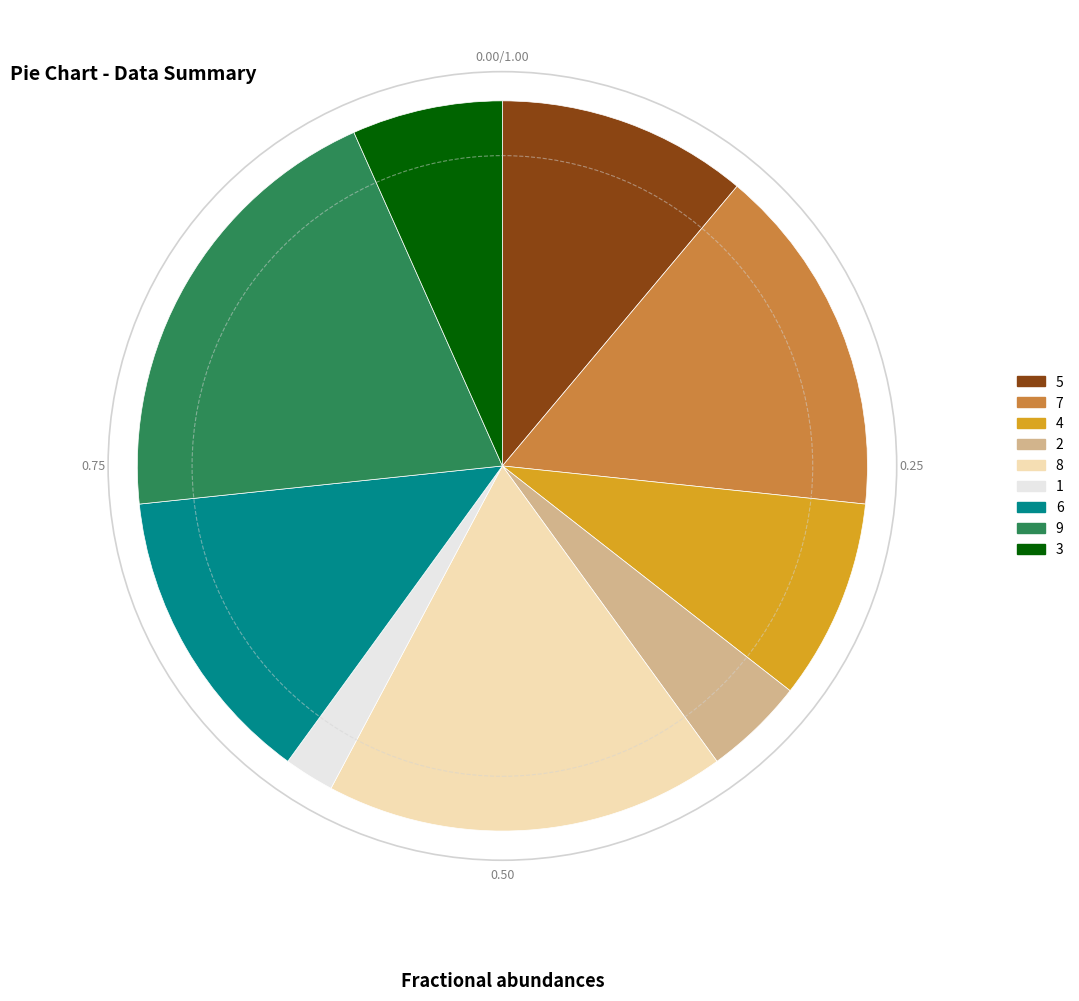

Which category has the biggest portion of the pie?

9